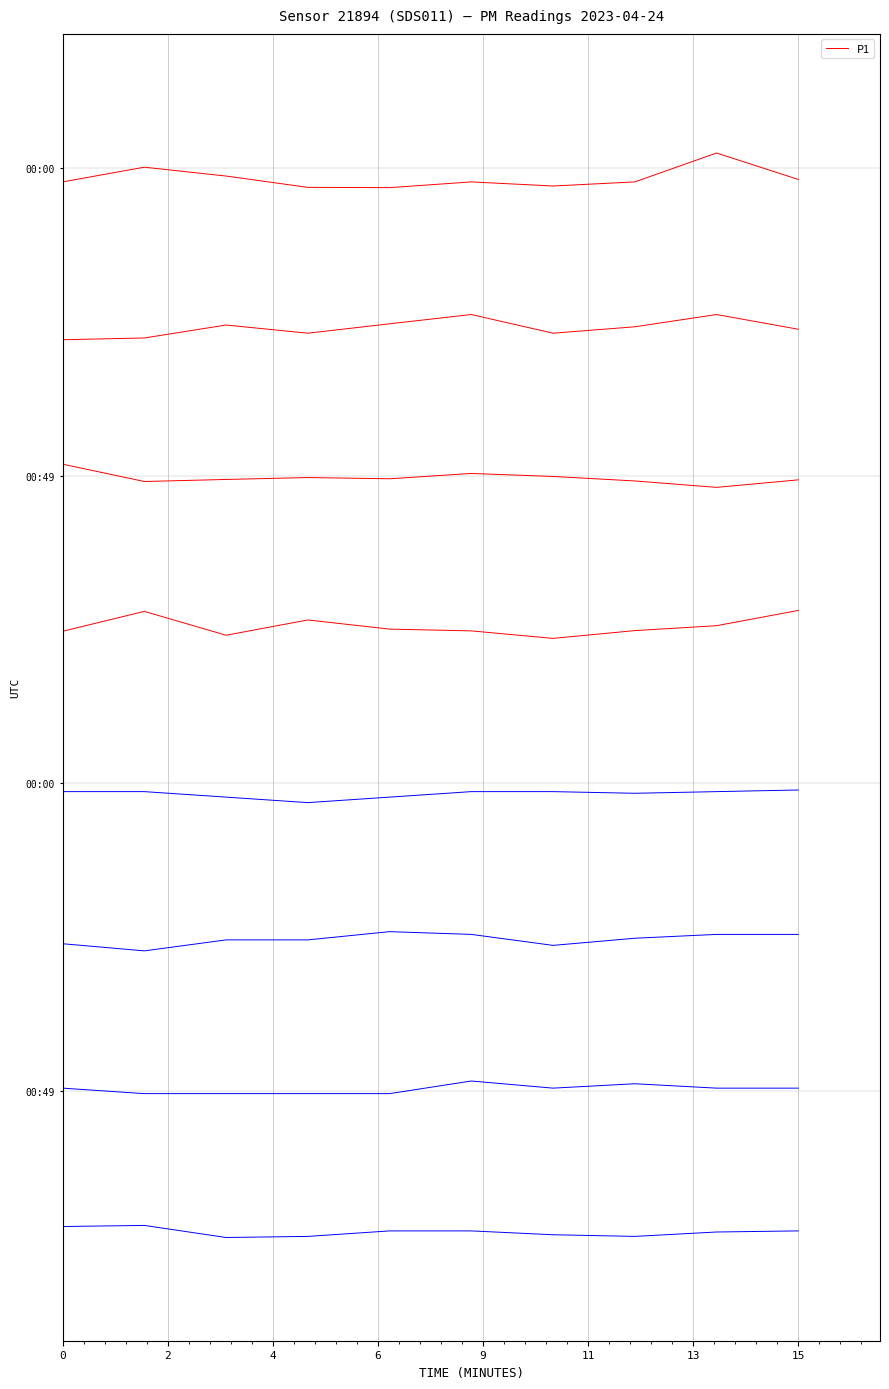

Reading right to left, what are all the values shown in this chart?

28.2	28.9	28.1	28.0	28.1	28.0	28.0	28.3	28.5	28.1